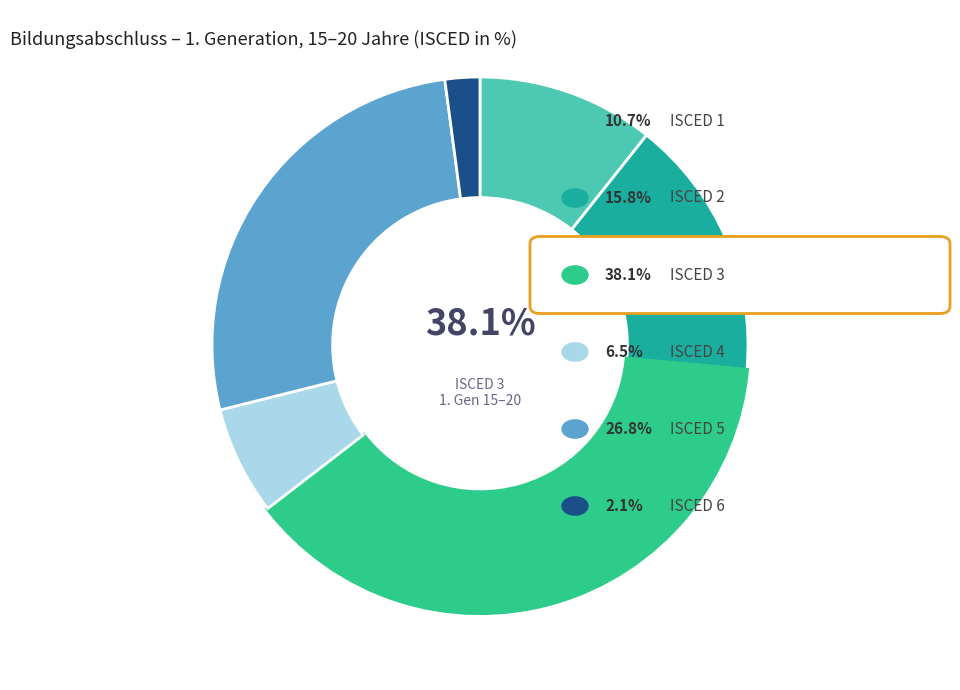

Which slice is the smallest?

ISCED 6